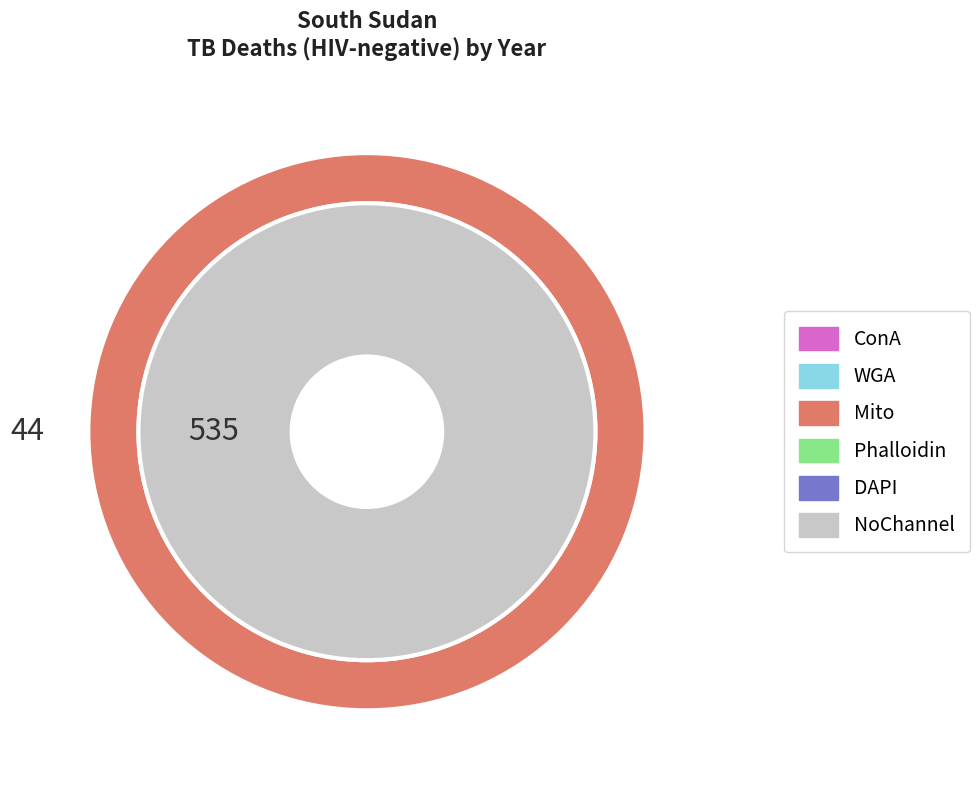

To the nearest percent, what percentage of the pie is 2013?

12%